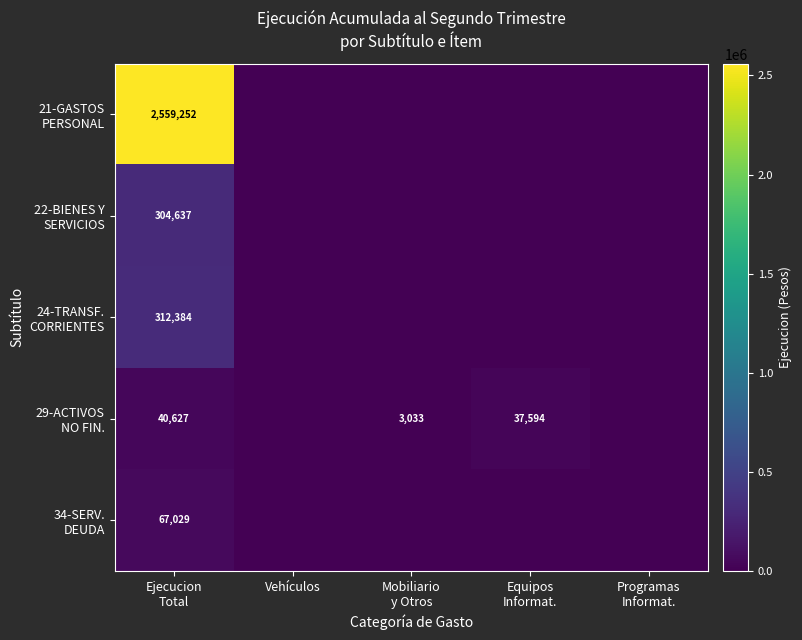

What is the average value of the 24-TRANSF. CORRIENTES series?

62477